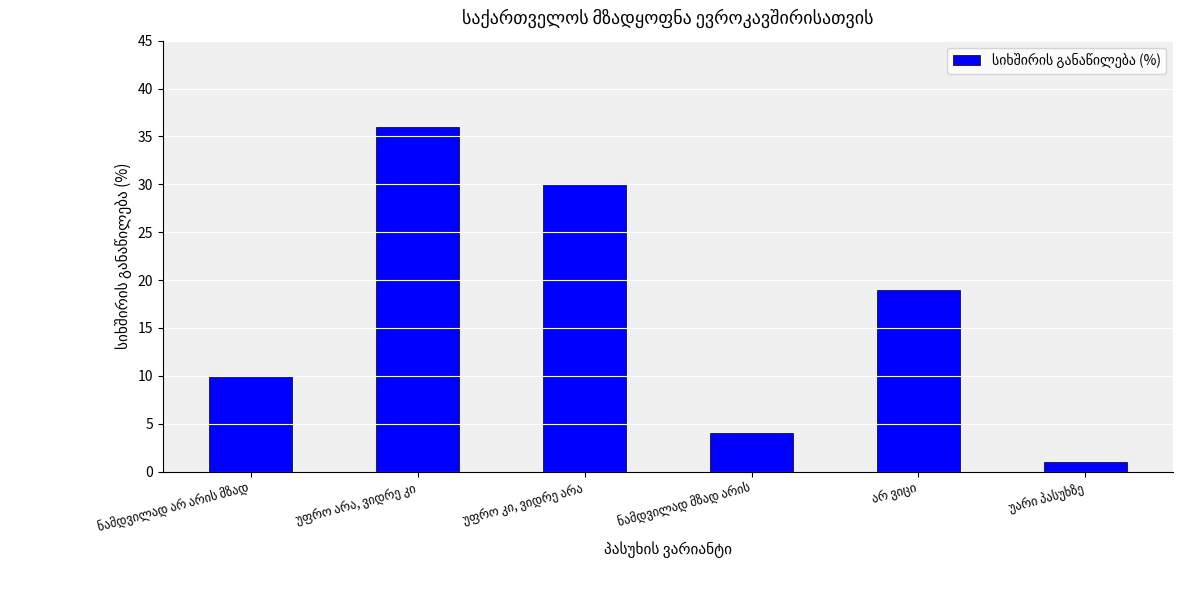

What is the difference between the second highest and second lowest values?

26